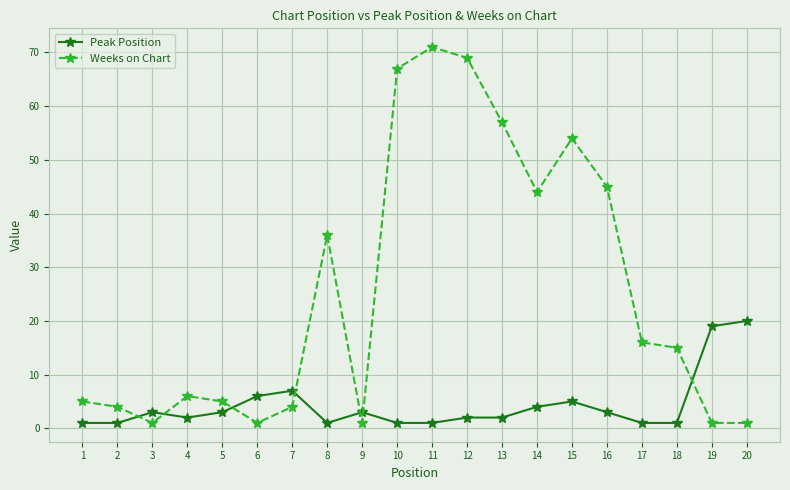

List the series in order of their overall mean, highest first.

Weeks on Chart, Peak Position